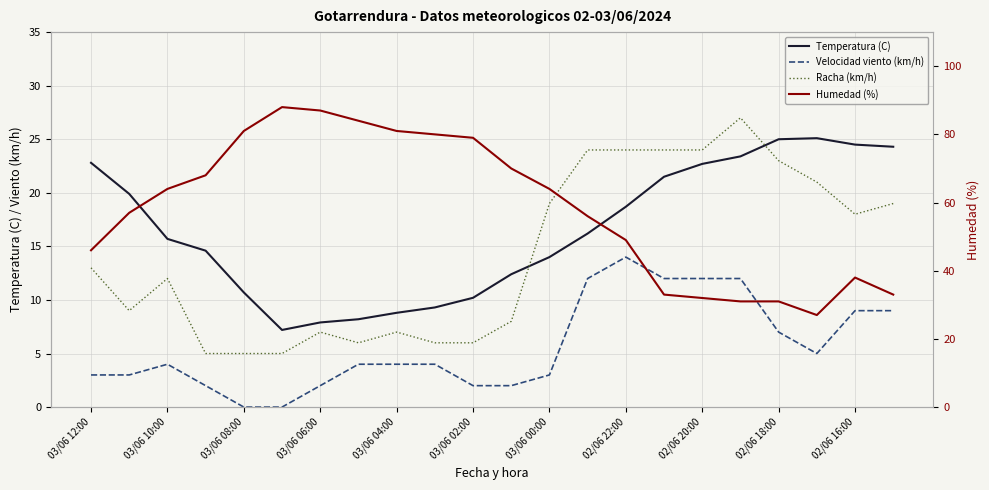

How many lines are shown in the chart?

4